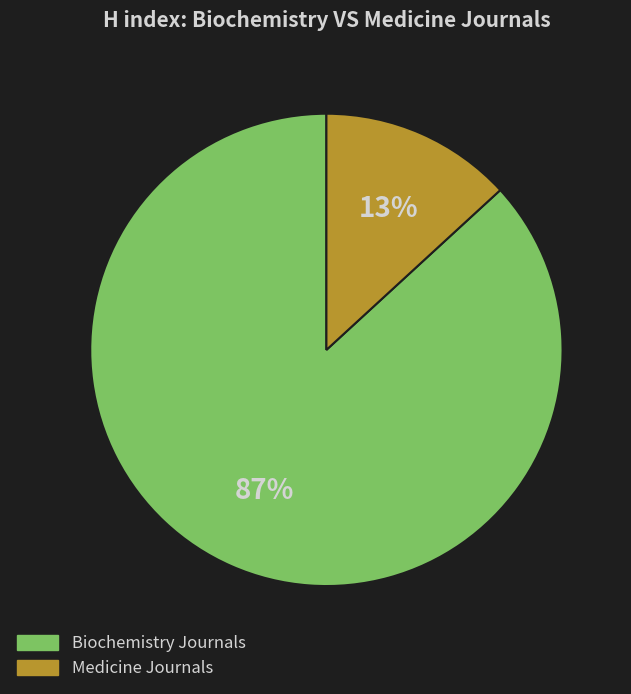

How many segments does this pie chart have?

2